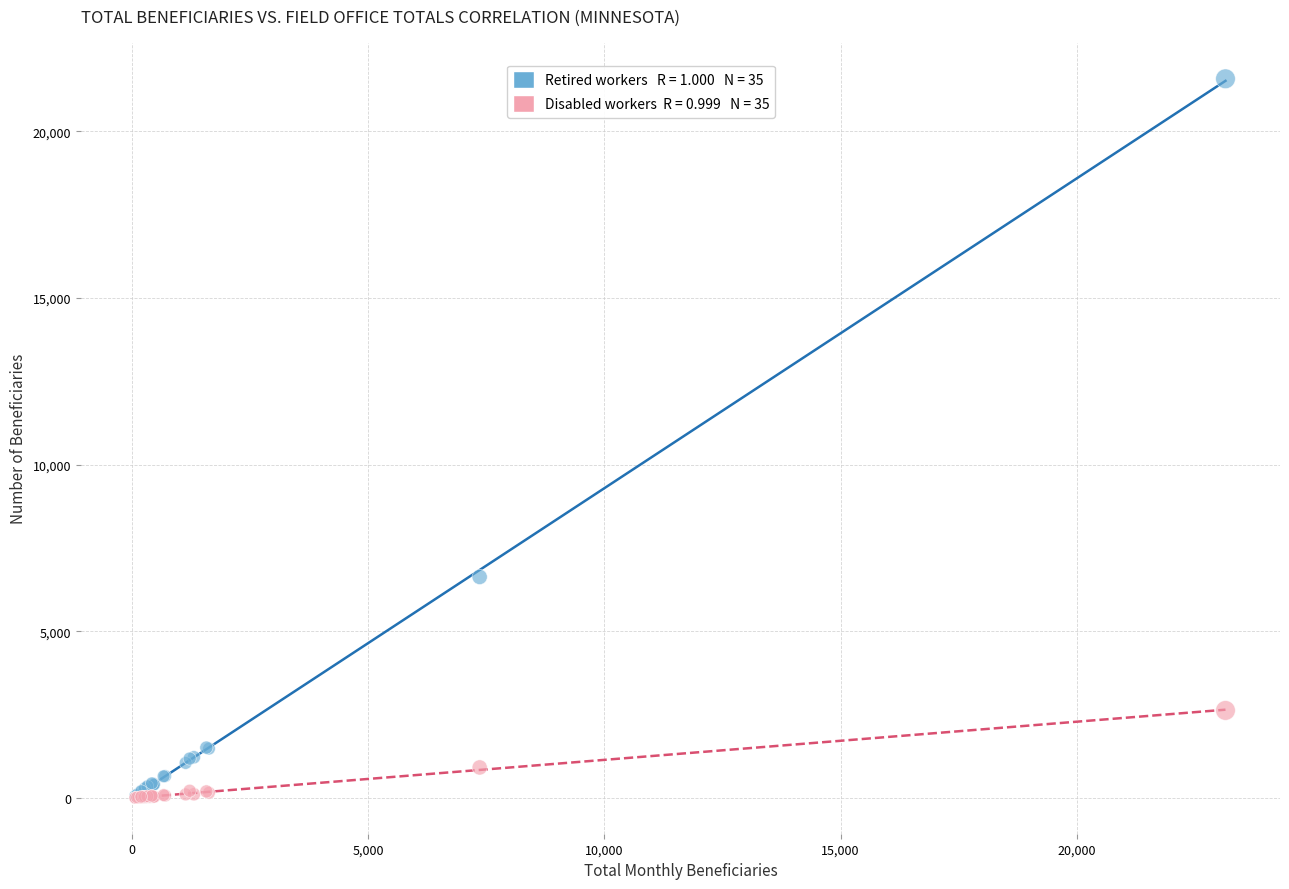

Across all series, what Y value is closest to 10790?

6630